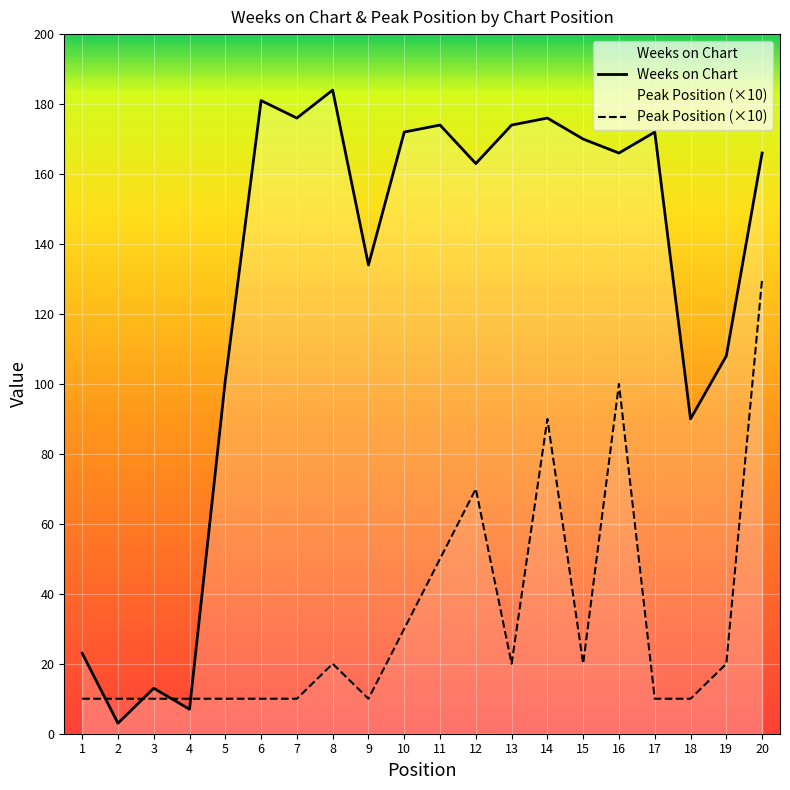

Which has a higher value, 16 or 4?

16